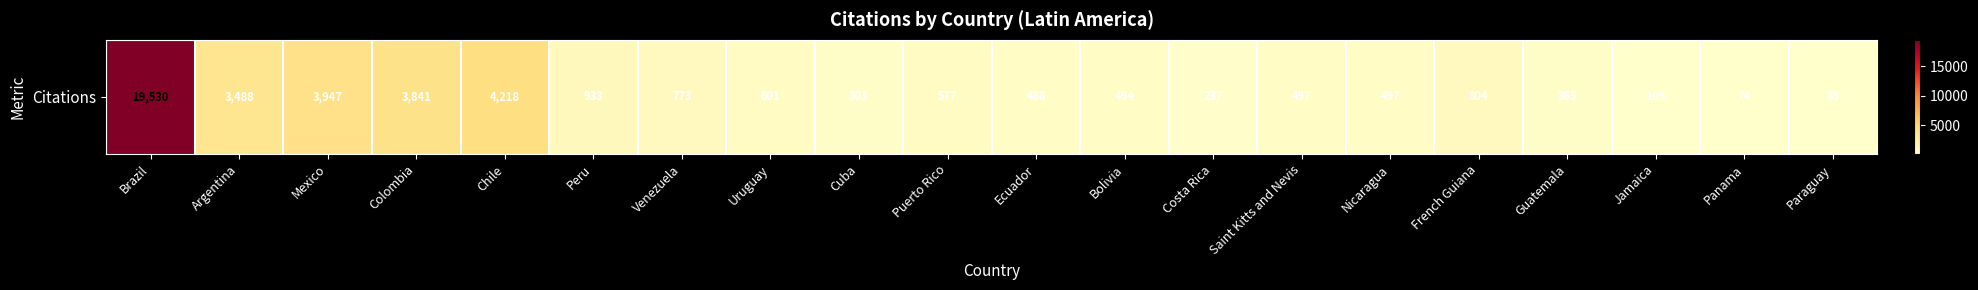

List the labels in order of value, smallest first.

Panama, Paraguay, Jamaica, Costa Rica, Cuba, Guatemala, Ecuador, Bolivia, Saint Kitts and Nevis, Nicaragua, Puerto Rico, Uruguay, Venezuela, French Guiana, Peru, Argentina, Colombia, Mexico, Chile, Brazil